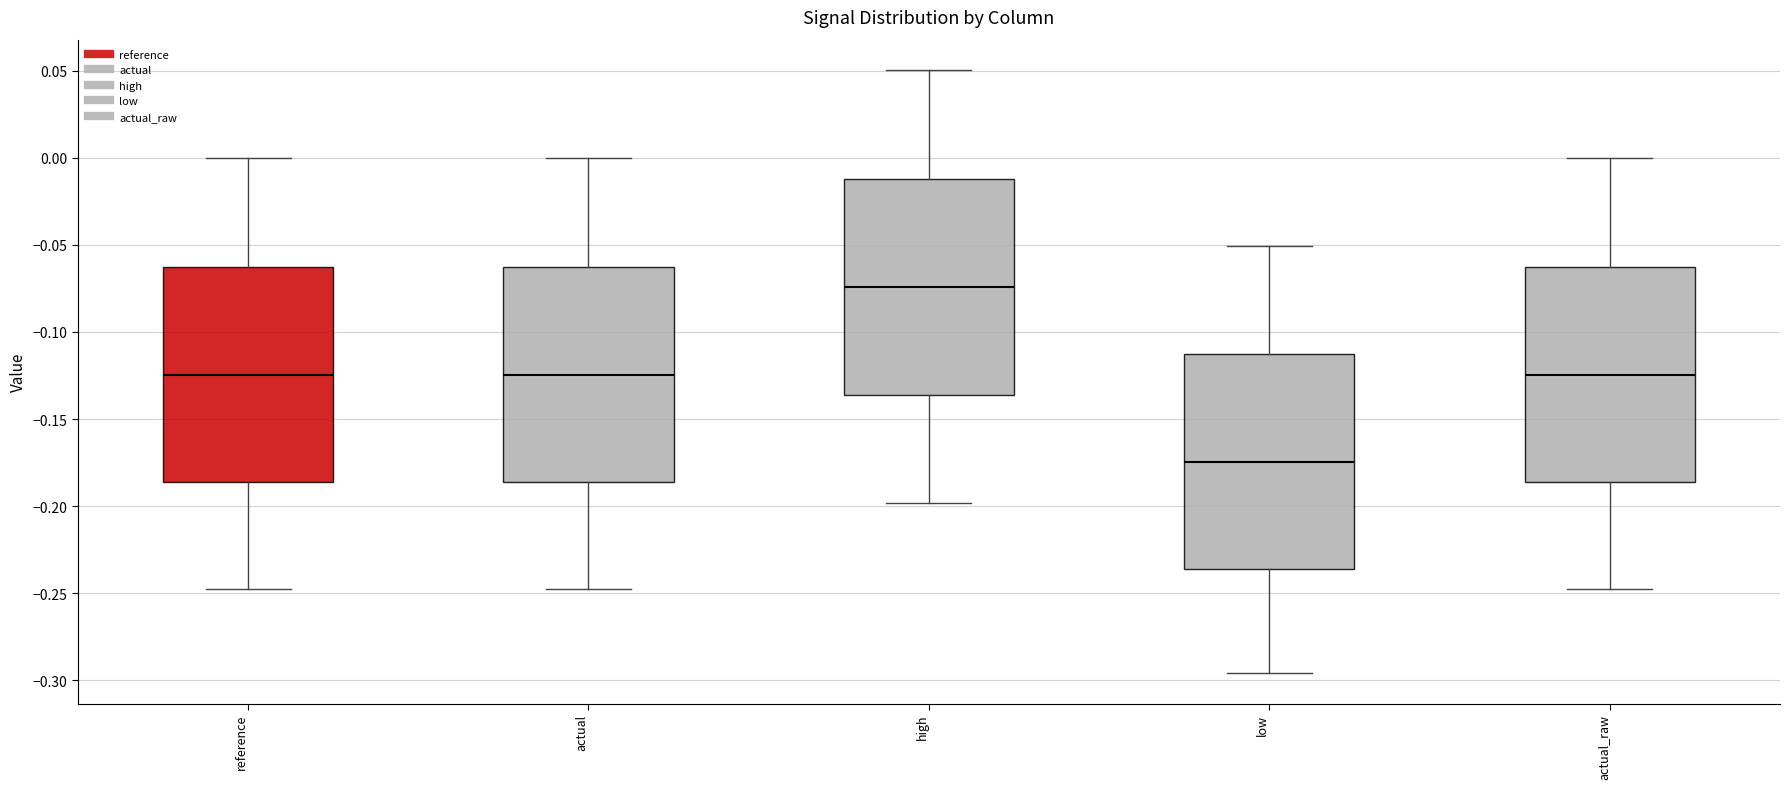

Reading left to right, read every box against the y-axis: the position of its median line, the range the box covers, and the ends of its whiskers. The values are not printed on the chart, so give them approximately, as read against the axis.

reference: median -0.125, box -0.185 to -0.060, whiskers -0.245 to 0.000
actual: median -0.125, box -0.185 to -0.060, whiskers -0.245 to 0.000
high: median -0.075, box -0.135 to -0.010, whiskers -0.200 to 0.050
low: median -0.175, box -0.235 to -0.115, whiskers -0.295 to -0.050
actual_raw: median -0.125, box -0.185 to -0.060, whiskers -0.245 to 0.000